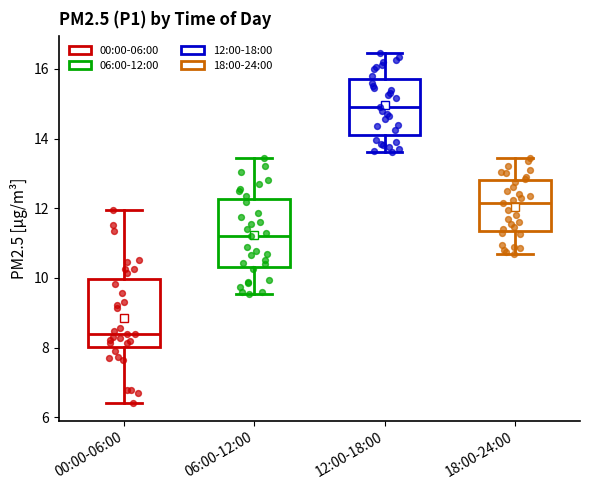

Reading left to right, transcribe this box plot: for each box, give where its median line is, the range the box spans, and where its two whiskers end, as read against the y-axis. The values are not printed on the chart, so give them approximately, as read against the axis.

00:00-06:00: median 8.4, box 8.0 to 10.0, whiskers 6.4 to 12.0
06:00-12:00: median 11.2, box 10.4 to 12.2, whiskers 9.6 to 13.4
12:00-18:00: median 15.0, box 14.2 to 15.8, whiskers 13.6 to 16.4
18:00-24:00: median 12.2, box 11.4 to 12.8, whiskers 10.8 to 13.4